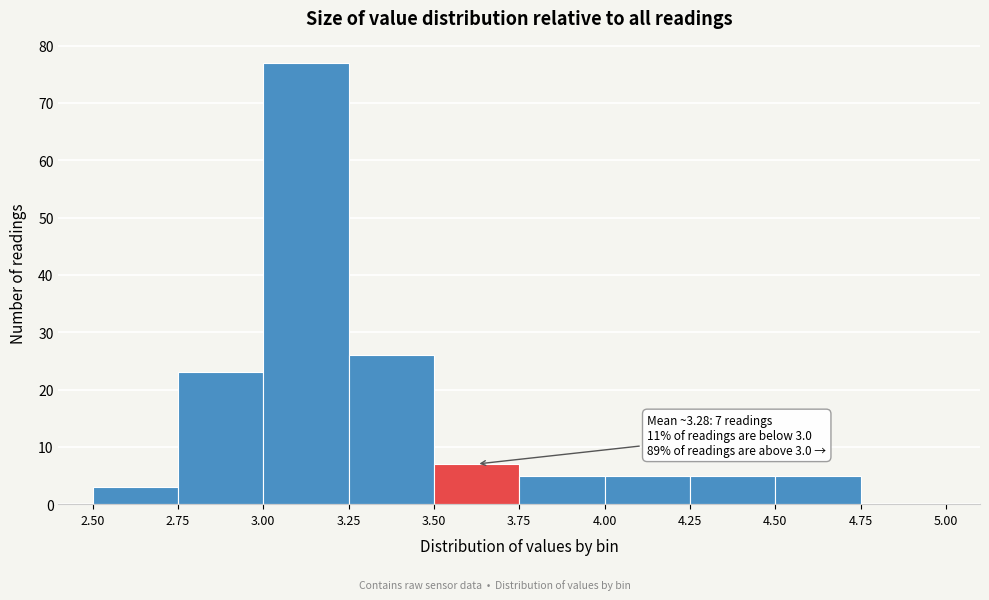

Over which range of the x-axis is the bar tallest?

3.00 to 3.25